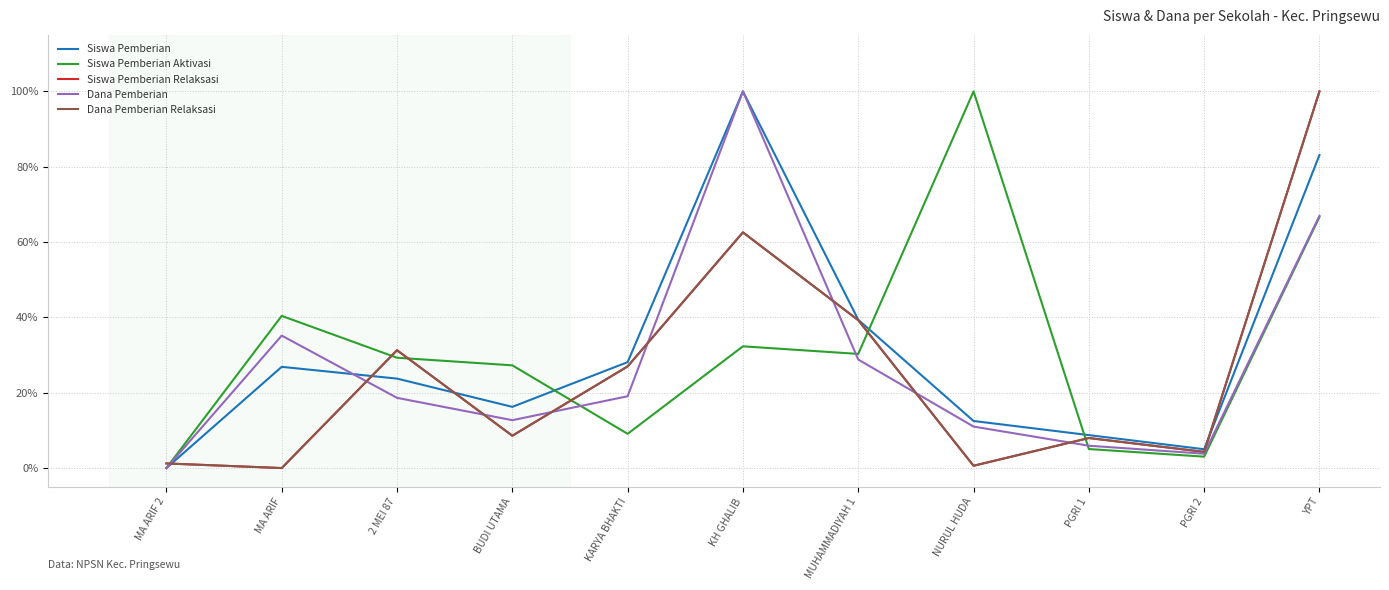

What is the label of the 9th point from the right?

2 MEI 87